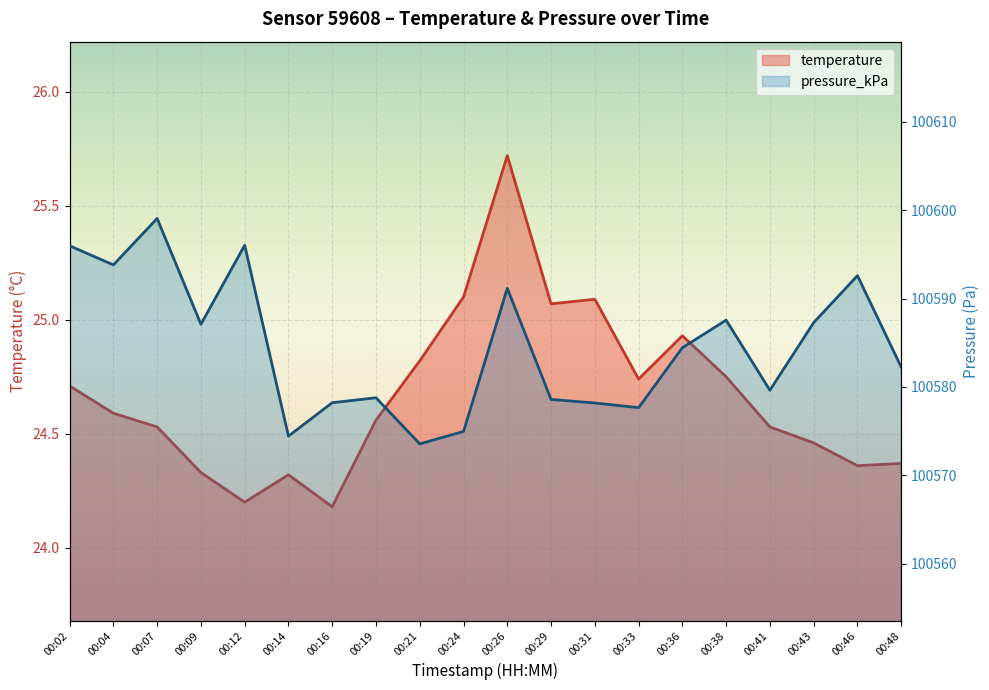

Which series has the largest range (max minus min)?

pressure_kPa